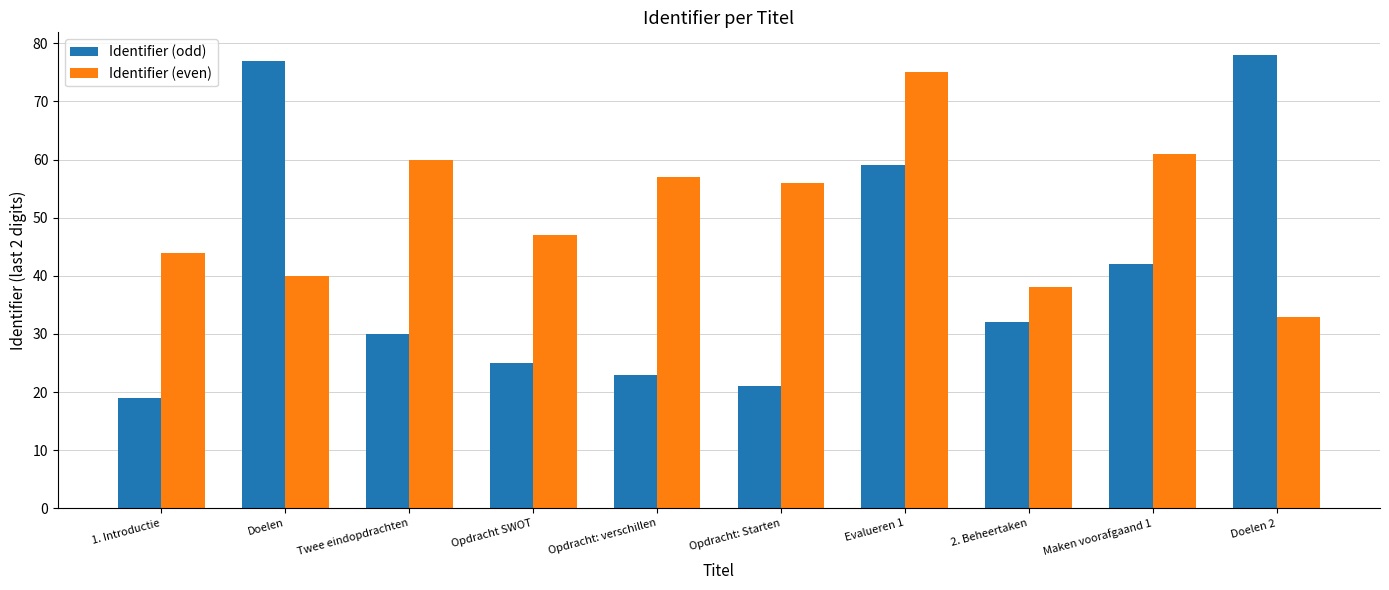

How many values in the Identifier (odd) series are below 32?

5